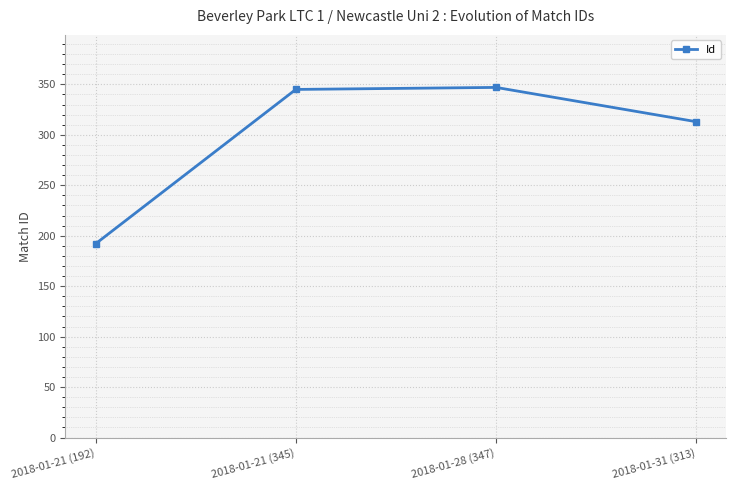

True or false: there are more than 0 points higher than both neighbors.

True